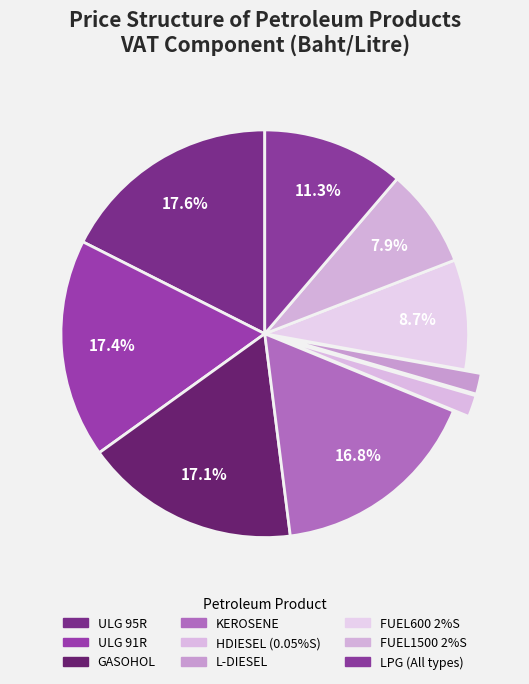

To the nearest percent, what portion does FUEL1500 2%S represent?

8%